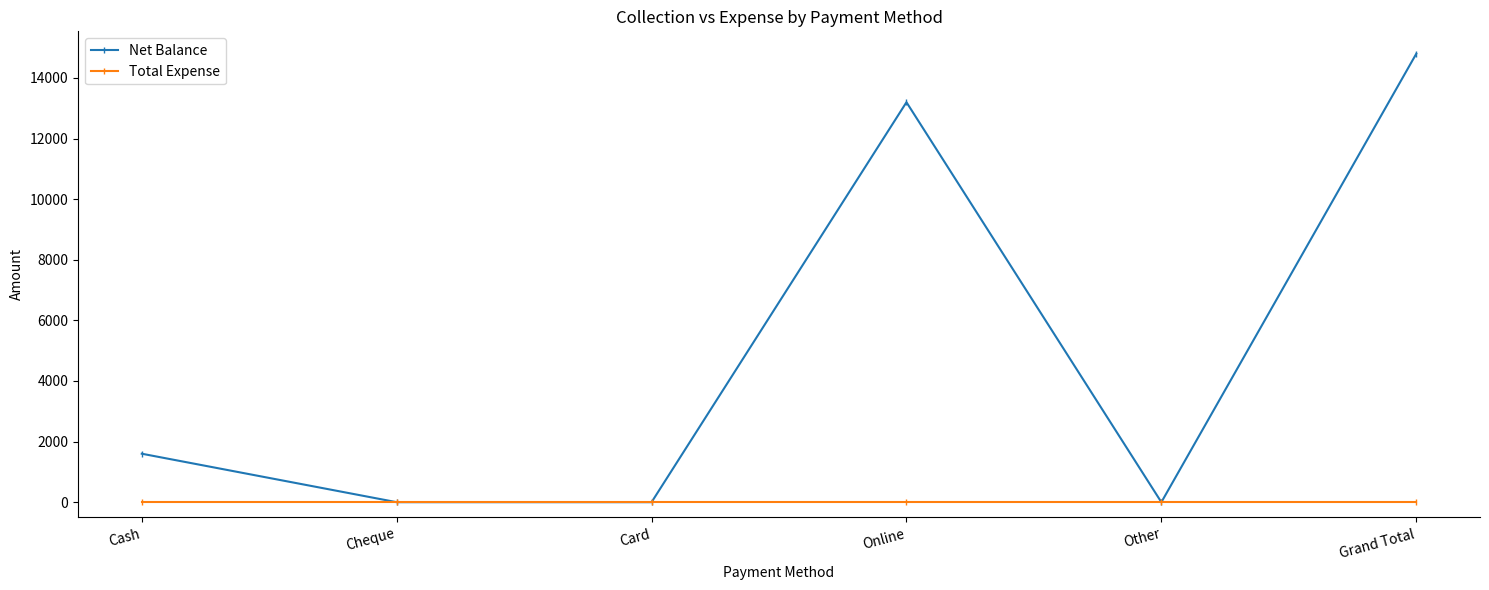

Count the Net Balance values in the range 0 to 13200.

5